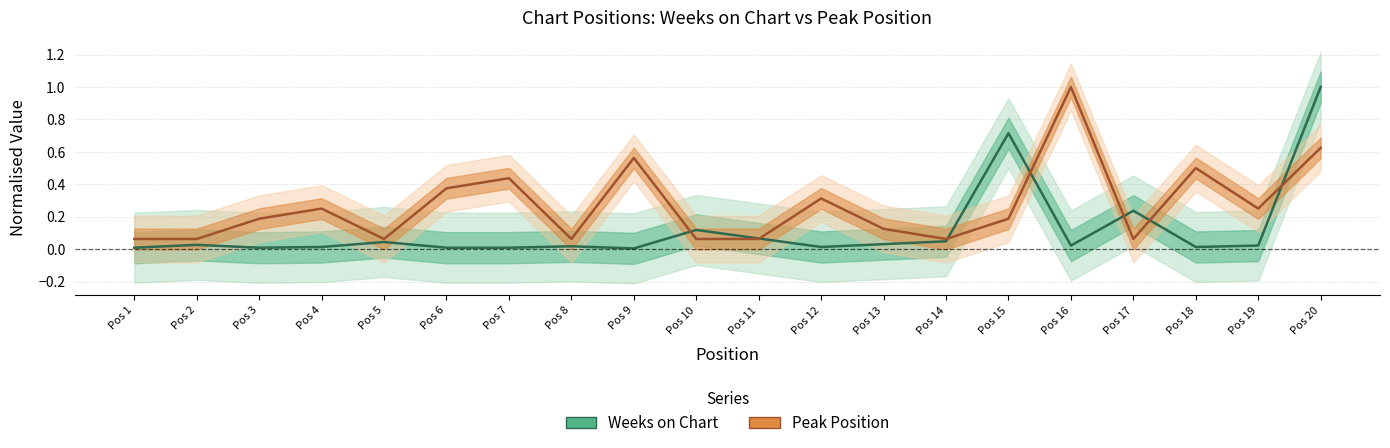

What is the value of the Peak Position point at the 19th from the left?

0.2